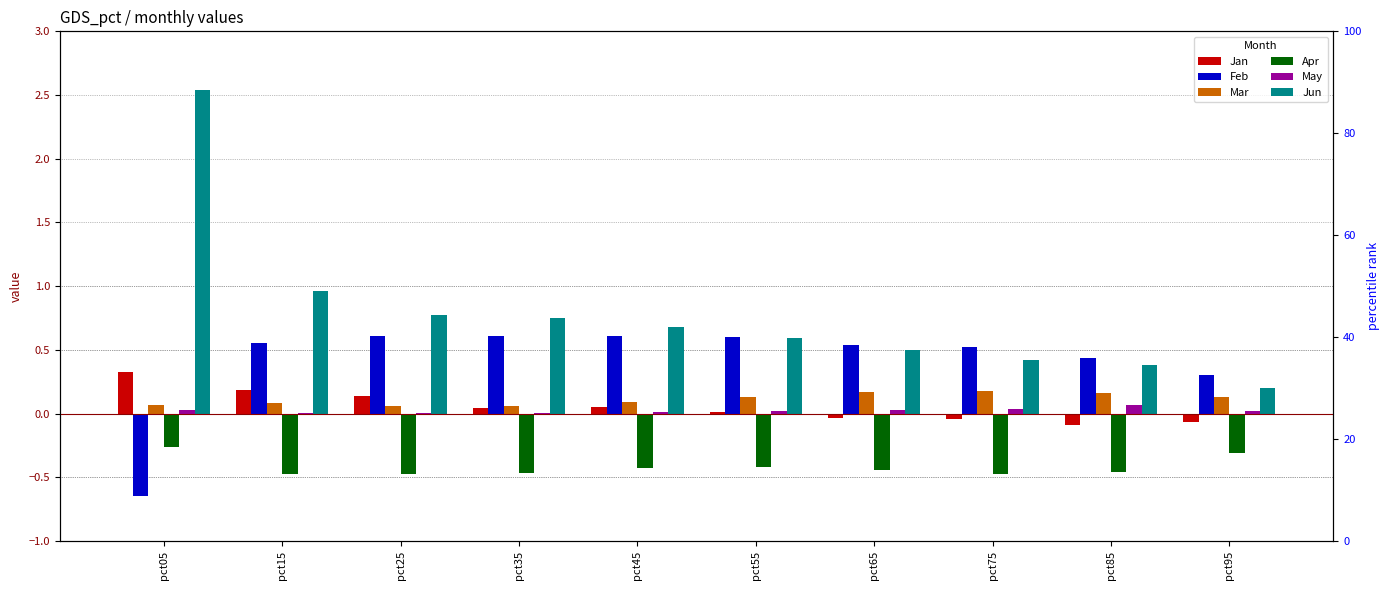

What are all the series names shown in the legend?

Jan, Feb, Mar, Apr, May, Jun